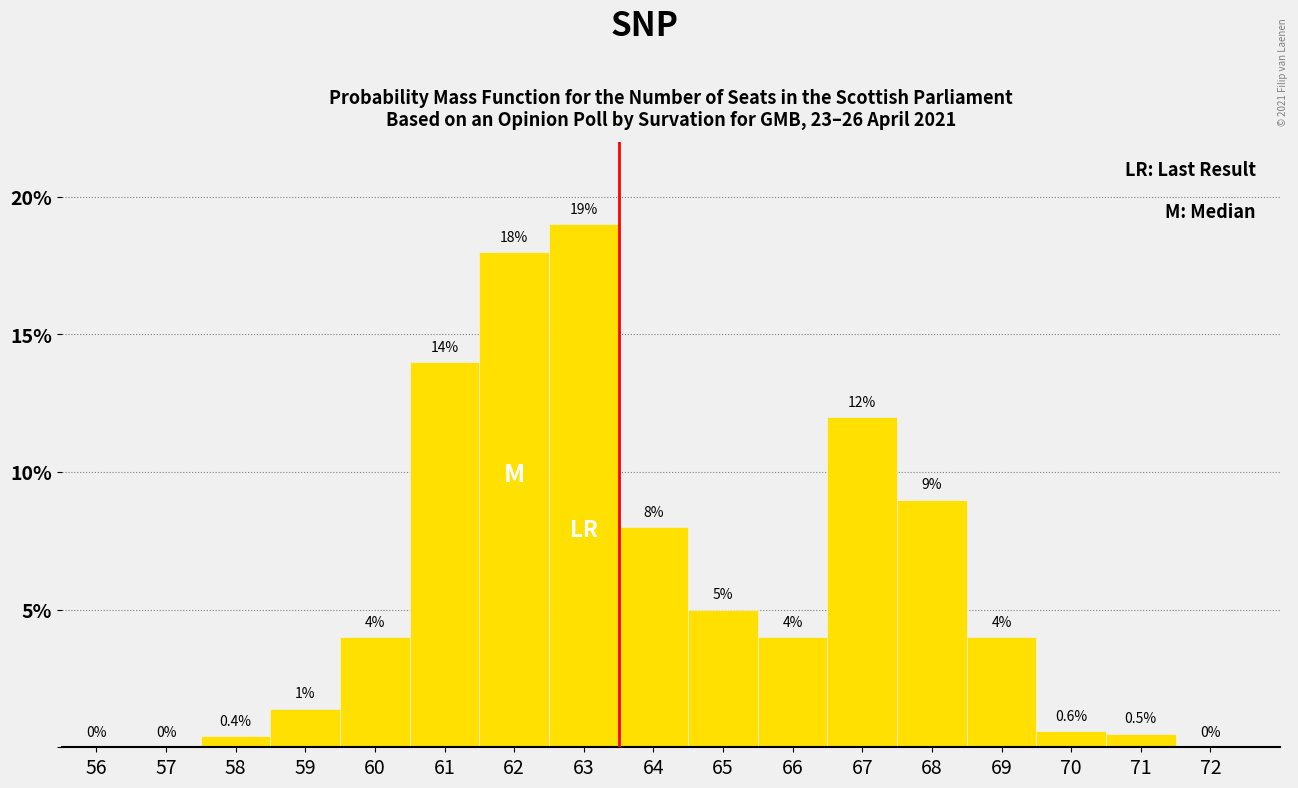

Which range on the x-axis has the tallest bar?

62.5 to 63.5